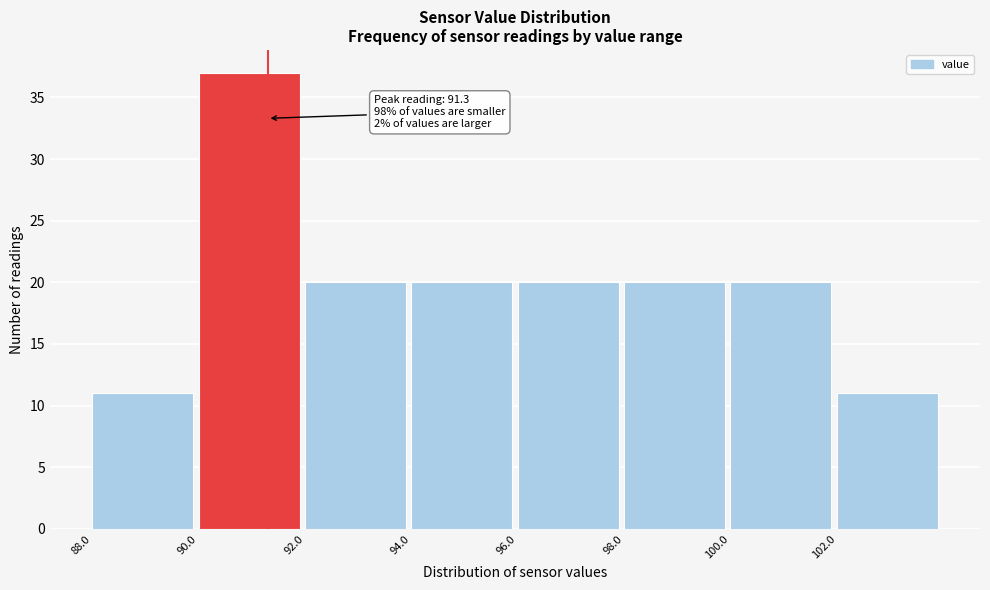

Over which range of the x-axis is the bar tallest?

90 to 92